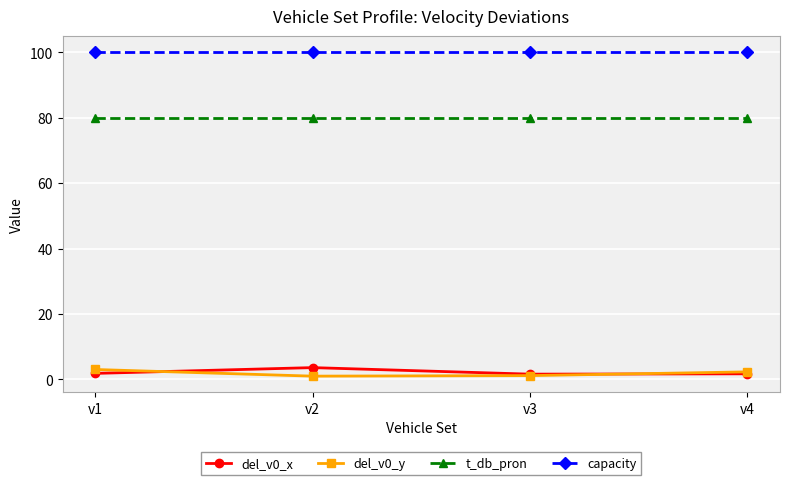

True or false: t_db_pron and del_v0_y intersect in this chart.

False